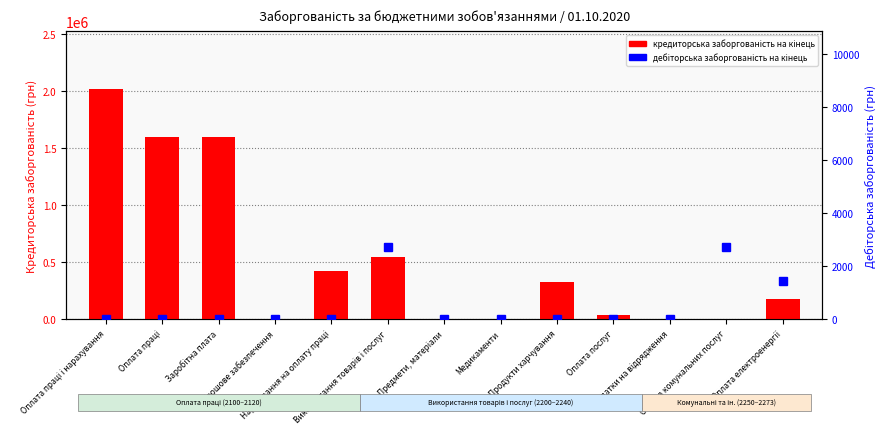

List the labels in order of кредиторська заборгованість на кінець value, smallest first.

Грошове забезпечення, Медикаменти, Видатки на відрядження, Оплата комунальних послуг, Предмети, матеріали, Оплата послуг, Оплата електроенергії, Продукти харчування, Нарахування на оплату праці, Використання товарів і послуг, Оплата праці, Заробітна плата, Оплата праці і нарахування